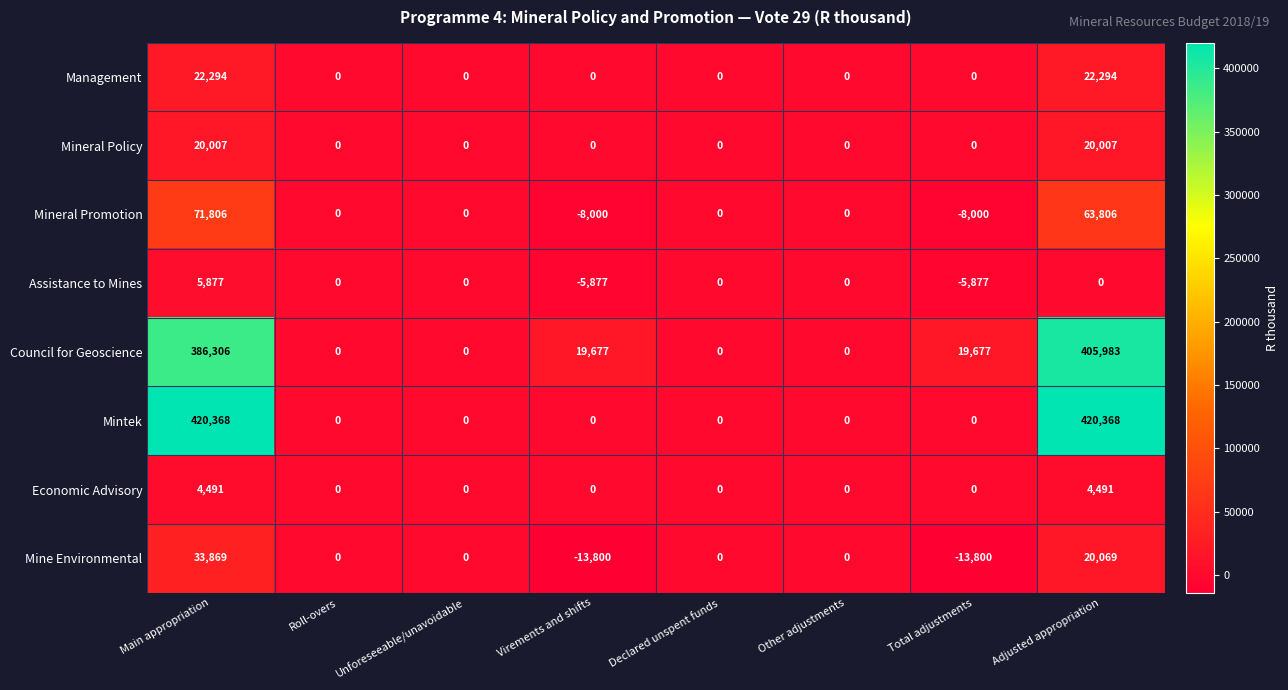

How many Mine Environmental values are between 0 and 20069?

5